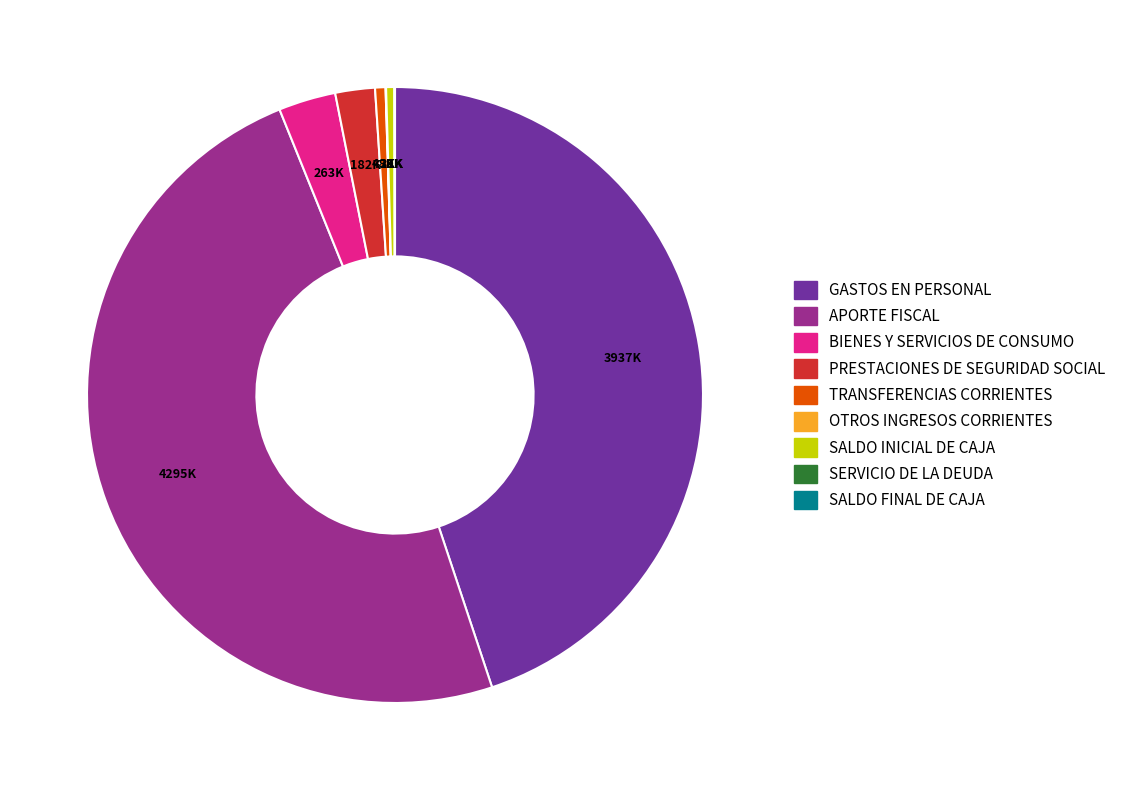

Is there any slice that represents more than half of the pie?

No